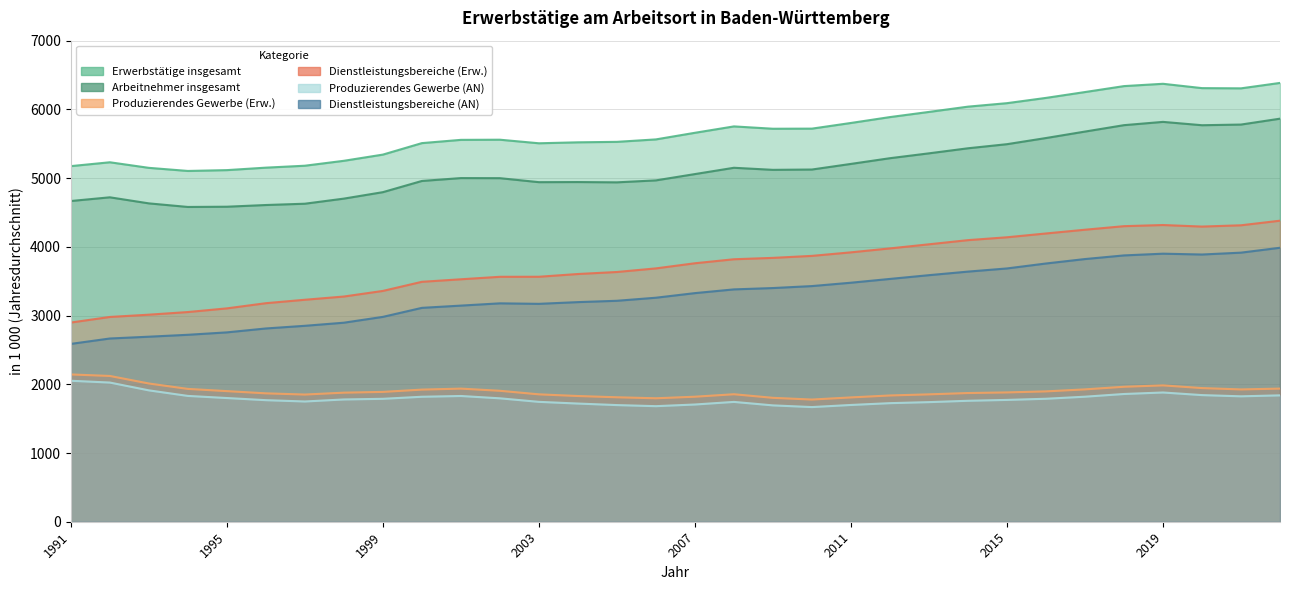

Reading left to right, extract all data points from this chart.

Erwerbstätige insgesamt: 1991=5174.5	1992=5230.6	1993=5149.5	1994=5104.3	1995=5116.3	1996=5152.3	1997=5180.4	1998=5252.1	1999=5342.2	2000=5509.3	2001=5556.7	2002=5558.9	2003=5507.0	2004=5520.9	2005=5527.8	2006=5563.4	2007=5659.6	2008=5752.5	2009=5718.5	2010=5720.1	2011=5802.6	2012=5888.2	2013=5963.2	2014=6039.9	2015=6090.6	2016=6167.3	2017=6252.4	2018=6338.9	2019=6372.5	2020=6309.5	2021=6306.3	2022=6385.2
Arbeitnehmer insgesamt: 1991=4666.9	1992=4720.7	1993=4632.5	1994=4580.3	1995=4583.9	1996=4608.6	1997=4627.5	1998=4701.8	1999=4795.7	2000=4958.7	2001=5000.5	2002=4999.2	2003=4941.1	2004=4942.8	2005=4938.5	2006=4967.1	2007=5058.8	2008=5150.5	2009=5120.4	2010=5125.1	2011=5206.8	2012=5289.8	2013=5360.6	2014=5434.1	2015=5493.8	2016=5583.3	2017=5677.3	2018=5770.6	2019=5818.3	2020=5769.6	2021=5779.4	2022=5865.0
Produzierendes Gewerbe (Erw.): 1991=2143.3	1992=2121.2	1993=2011.5	1994=1932.9	1995=1900.5	1996=1868.3	1997=1850.7	1998=1878.2	1999=1889.1	2000=1922.6	2001=1937.0	2002=1905.4	2003=1853.7	2004=1829.3	2005=1811.0	2006=1796.5	2007=1819.2	2008=1855.1	2009=1802.9	2010=1777.9	2011=1809.0	2012=1837.3	2013=1853.6	2014=1872.7	2015=1881.7	2016=1896.8	2017=1925.9	2018=1964.0	2019=1984.1	2020=1944.8	2021=1925.2	2022=1937.3
Dienstleistungsbereiche (Erw.): 1991=2898.4	1992=2979.7	1993=3012.8	1994=3051.2	1995=3104.6	1996=3180.0	1997=3230.0	1998=3277.0	1999=3358.6	2000=3491.2	2001=3528.0	2002=3564.1	2003=3564.7	2004=3604.7	2005=3634.0	2006=3686.4	2007=3761.1	2008=3819.4	2009=3839.5	2010=3868.5	2011=3920.0	2012=3977.3	2013=4036.9	2014=4097.5	2015=4139.2	2016=4194.5	2017=4249.1	2018=4300.8	2019=4317.5	2020=4295.0	2021=4313.6	2022=4380.5
Produzierendes Gewerbe (AN): 1991=2051.4	1992=2025.2	1993=1911.6	1994=1830.8	1995=1800.0	1996=1768.9	1997=1749.8	1998=1779.3	1999=1788.7	2000=1818.5	2001=1829.6	2002=1795.8	2003=1744.4	2004=1719.7	2005=1697.4	2006=1681.6	2007=1705.8	2008=1743.6	2009=1693.0	2010=1668.4	2011=1699.1	2012=1725.4	2013=1740.4	2014=1760.1	2015=1772.7	2016=1789.4	2017=1819.4	2018=1858.8	2019=1880.6	2020=1842.6	2021=1825.0	2022=1838.9
Dienstleistungsbereiche (AN): 1991=2587.8	1992=2666.3	1993=2692.5	1994=2720.3	1995=2755.4	1996=2812.3	1997=2851.0	1998=2896.2	1999=2981.0	2000=3112.2	2001=3144.9	2002=3177.9	2003=3170.6	2004=3195.7	2005=3215.1	2006=3259.7	2007=3326.6	2008=3380.9	2009=3400.4	2010=3429.1	2011=3478.0	2012=3533.1	2013=3587.8	2014=3639.6	2015=3685.6	2016=3757.7	2017=3822.3	2018=3875.3	2019=3900.5	2020=3888.4	2021=3915.5	2022=3986.6